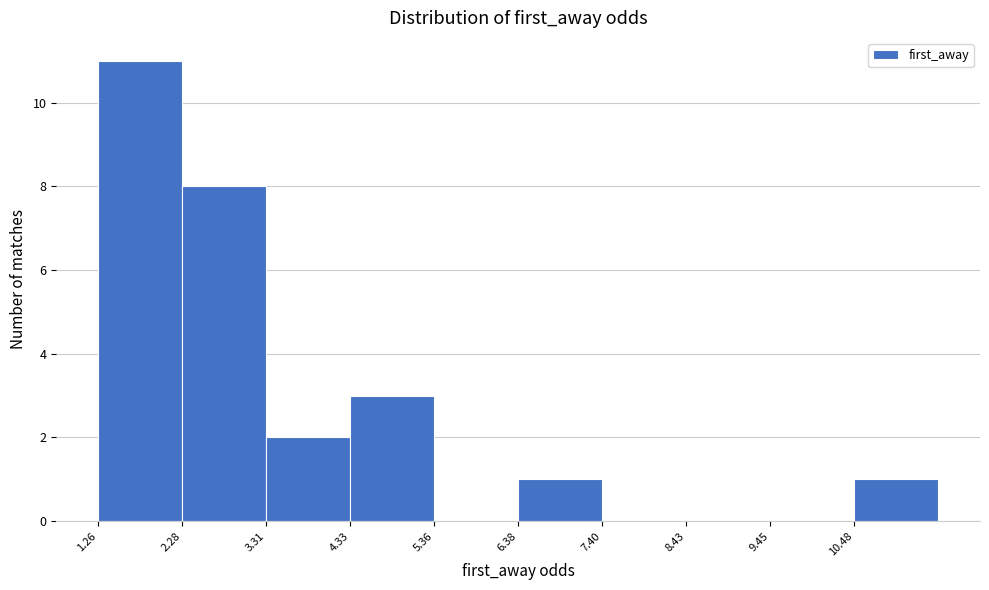

How tall is the bar that spans 6.4 to 7.4 on the x-axis? Neither the bar edges nor the heights are printed on the chart, so give them approximately, as read against the axes.

1